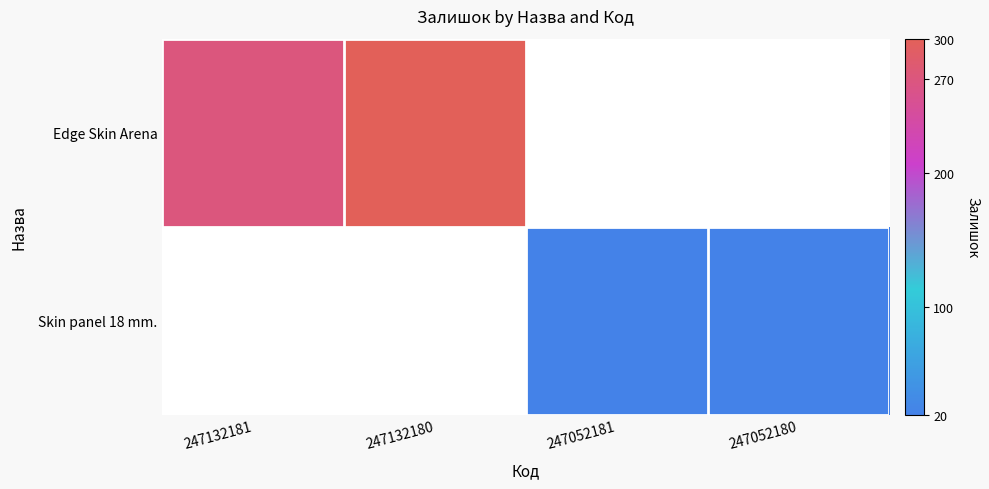

Is the value of Skin panel 18 mm. at 247132181 greater than the value of Edge Skin Arena at 247052180?

No